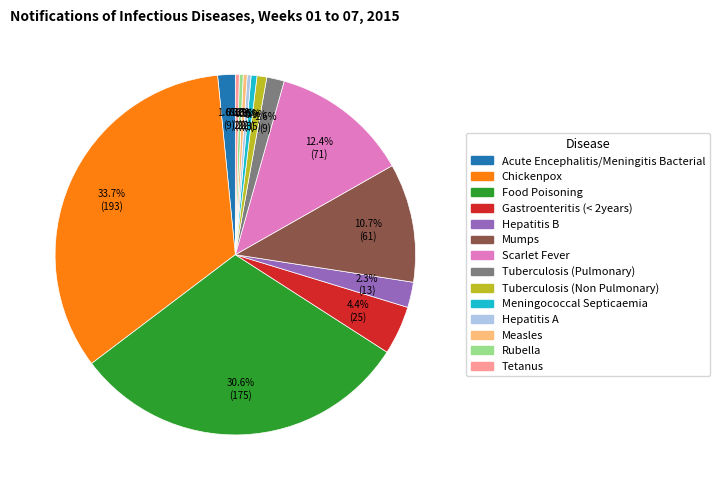

What is the ratio of the value at Gastroenteritis (< 2years) to the value at Hepatitis A?

12.5